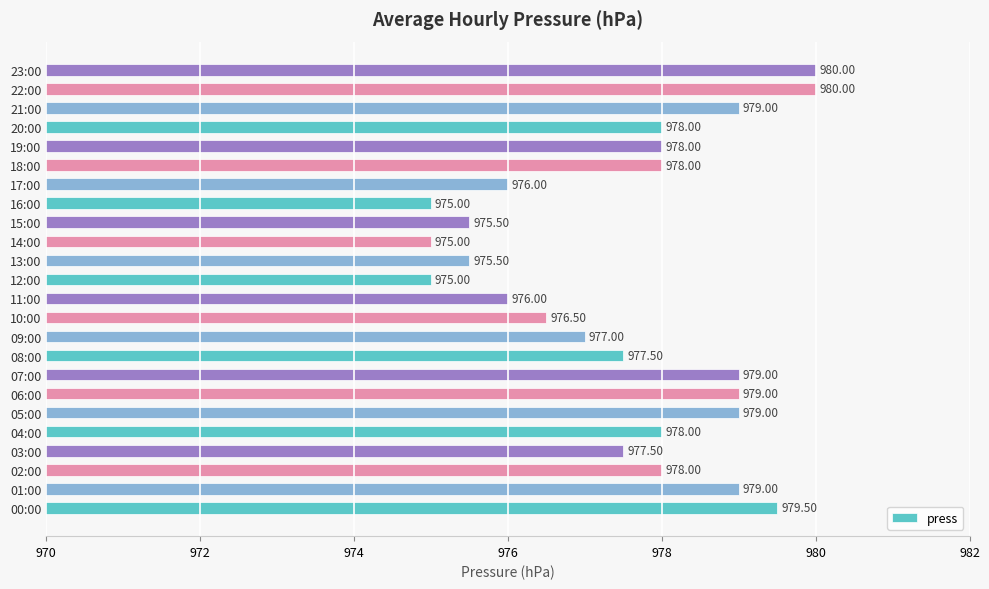

How many distinct data groups are displayed?

1